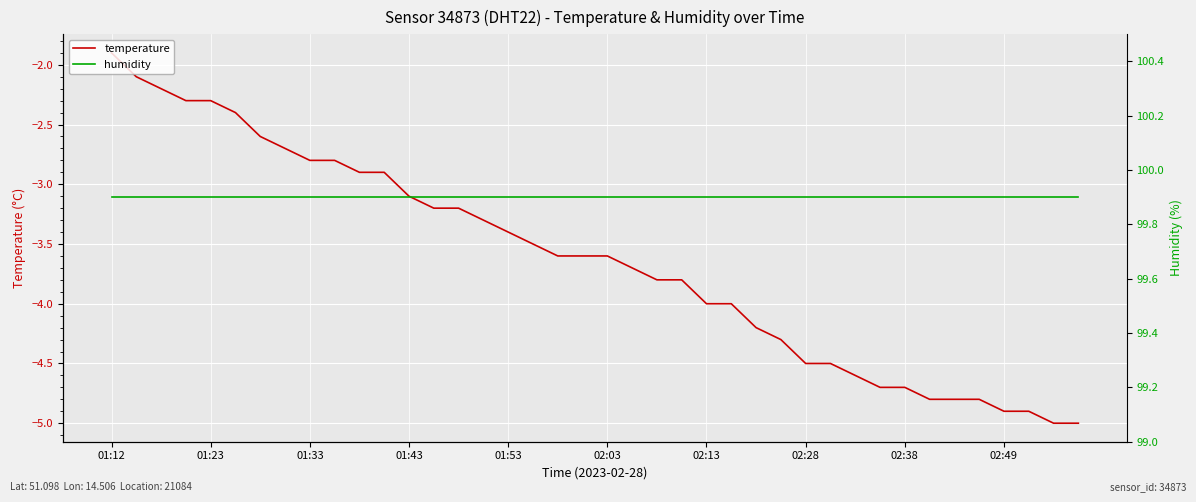

How many series are shown in this chart?

2